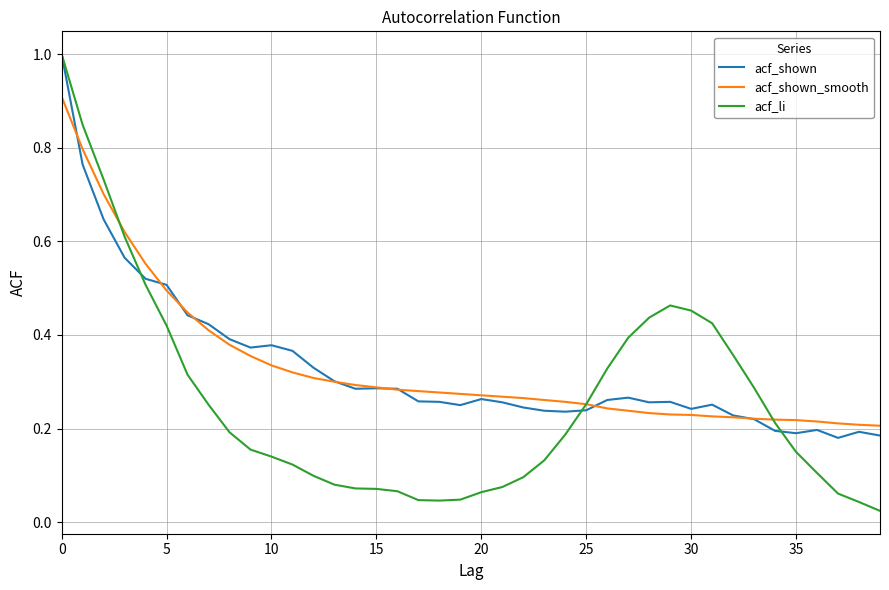

What is the greatest value displayed?

1.0